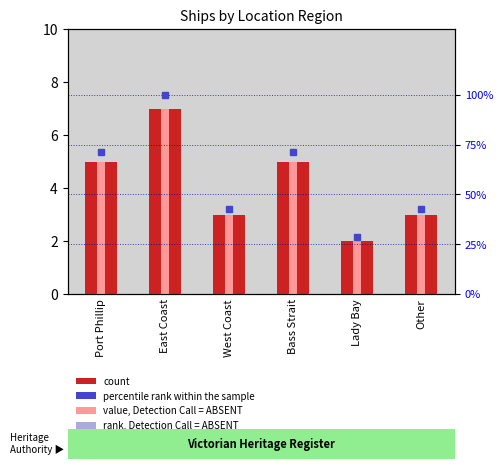

What is the value of the rank, Detection Call = ABSENT bar at the 5th from the left?

28.6